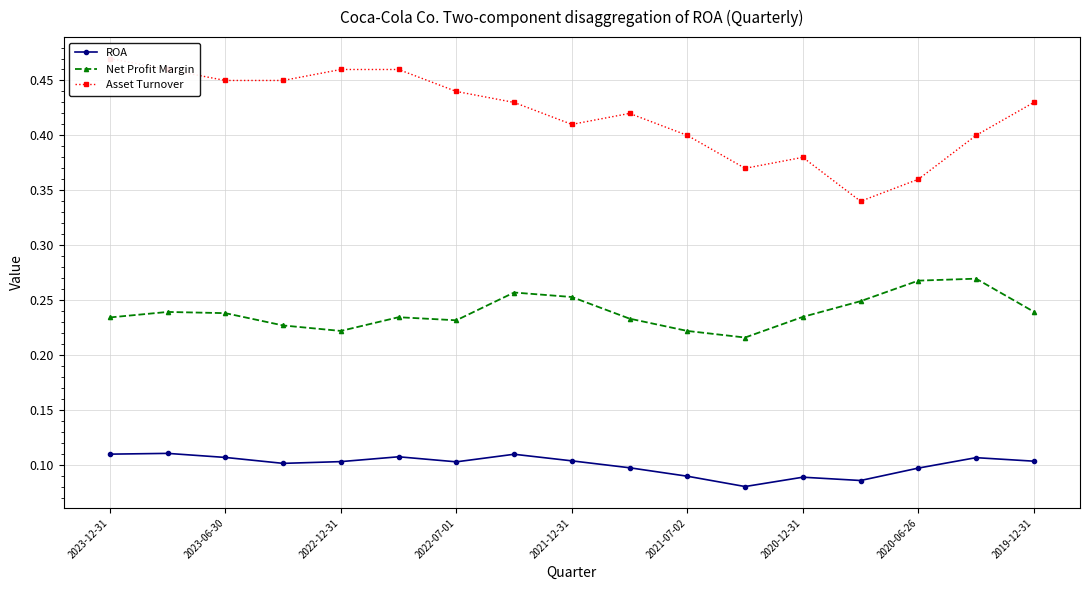

What position from the right is 11?

6